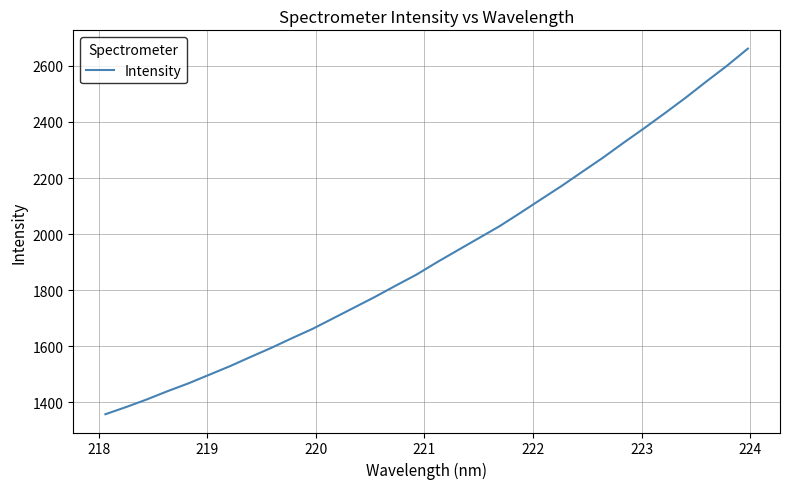

What is the smallest value displayed?

1357.3